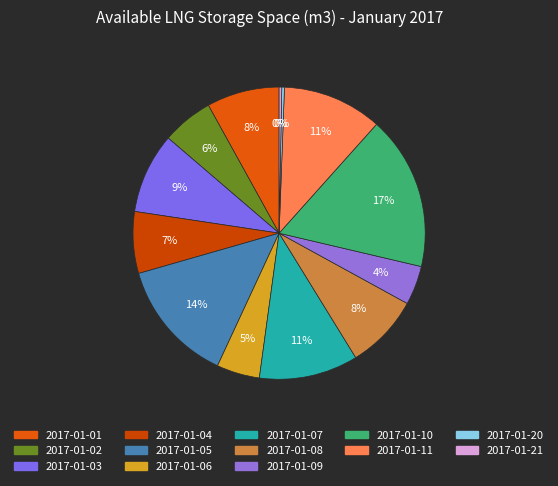

What percentage do 2017-01-20 and 2017-01-03 together represent?

9.2%